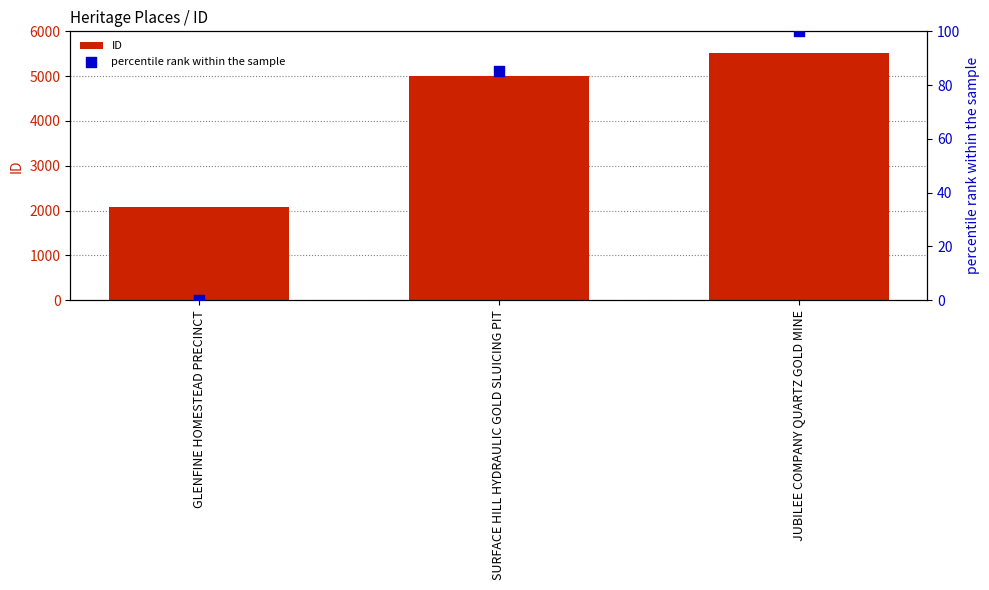

Which series has the largest total across all categories?

ID